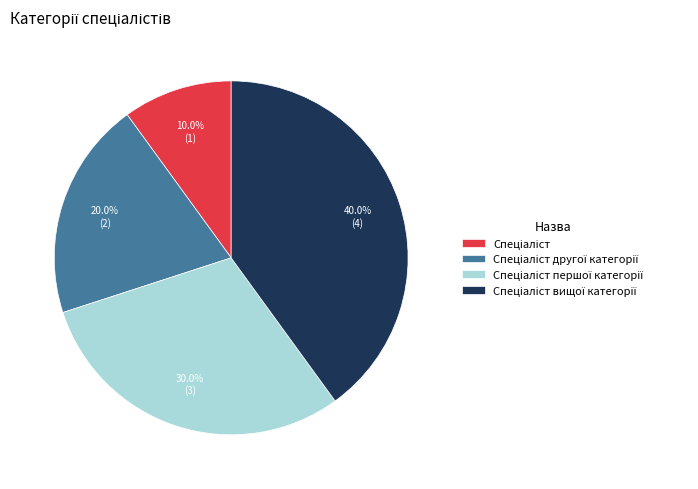

Does any single category account for the majority?

No